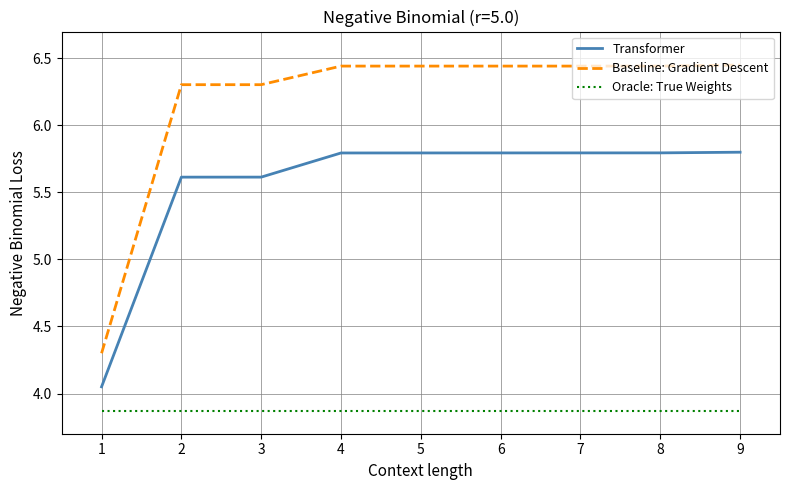

What is the spread (max minus min) of values at 8?

2.6